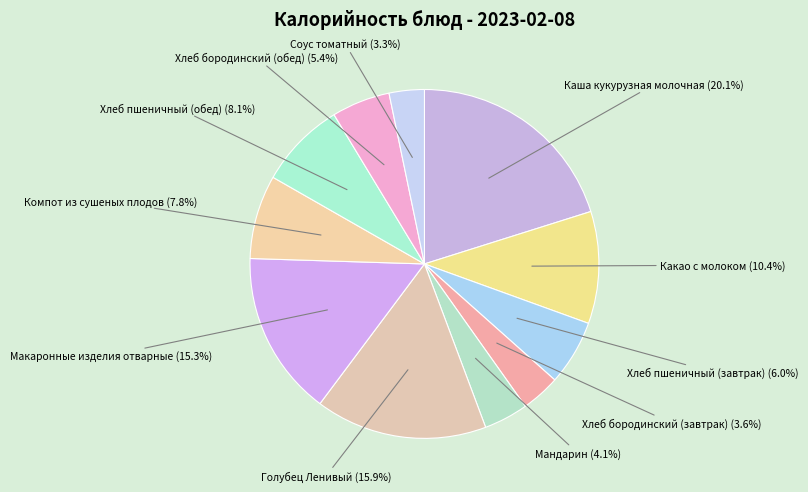

Do Соус томатный and Компот из сушеных плодов together represent more than half of the pie?

No